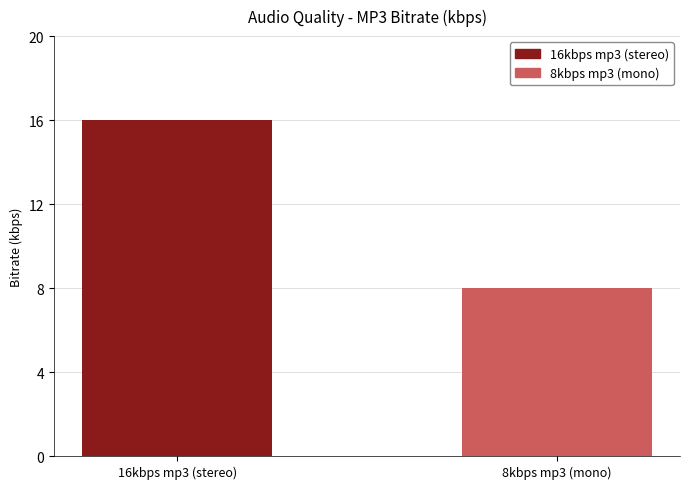

The value at 8kbps mp3 (mono) is 8. True or false?

True